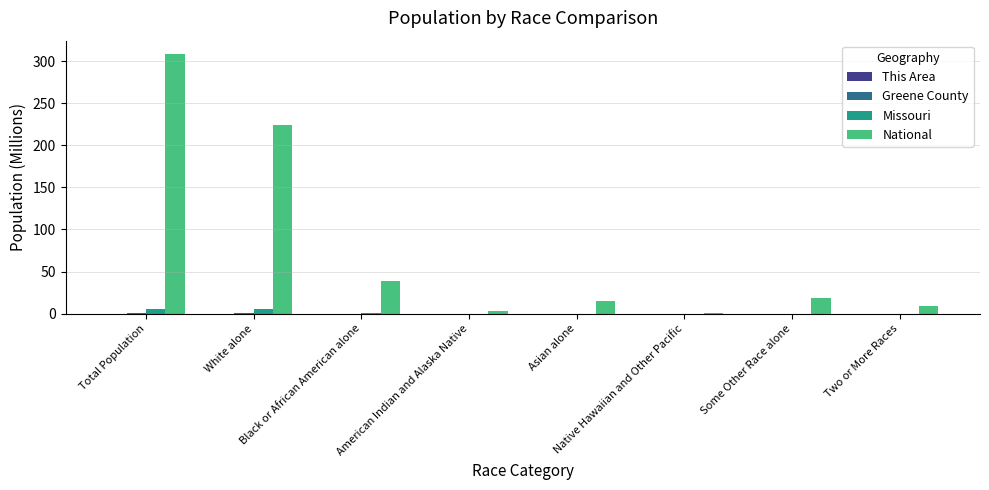

Which series has the largest total across all categories?

National